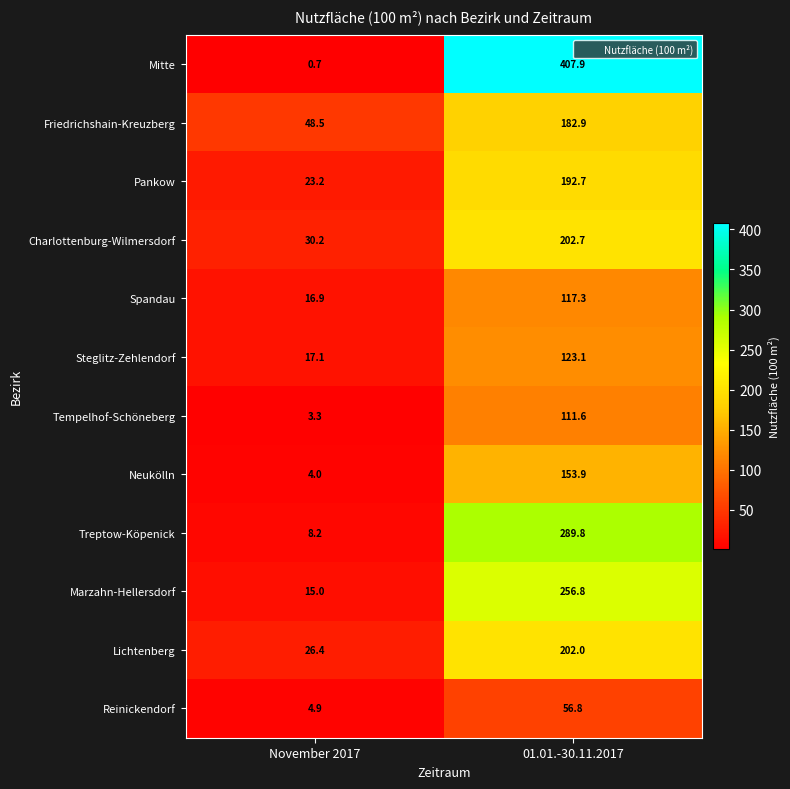

Reading left to right, list all the values displayed in this chart.

Mitte: November 2017=0.7	01.01.-30.11.2017=407.9
Friedrichshain-Kreuzberg: November 2017=48.5	01.01.-30.11.2017=182.9
Pankow: November 2017=23.2	01.01.-30.11.2017=192.7
Charlottenburg-Wilmersdorf: November 2017=30.2	01.01.-30.11.2017=202.7
Spandau: November 2017=16.9	01.01.-30.11.2017=117.3
Steglitz-Zehlendorf: November 2017=17.1	01.01.-30.11.2017=123.1
Tempelhof-Schöneberg: November 2017=3.3	01.01.-30.11.2017=111.6
Neukölln: November 2017=4.0	01.01.-30.11.2017=153.9
Treptow-Köpenick: November 2017=8.2	01.01.-30.11.2017=289.8
Marzahn-Hellersdorf: November 2017=15.0	01.01.-30.11.2017=256.8
Lichtenberg: November 2017=26.4	01.01.-30.11.2017=202.0
Reinickendorf: November 2017=4.9	01.01.-30.11.2017=56.8